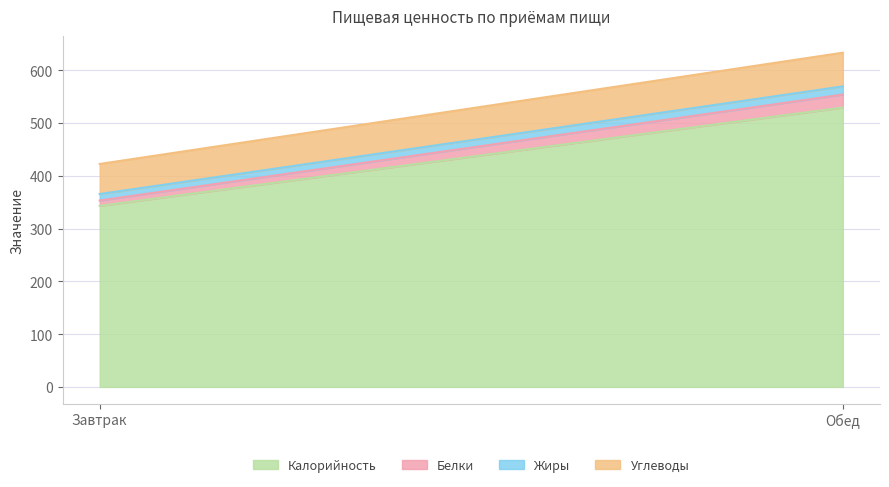

Which series has the widest spread of values?

Калорийность